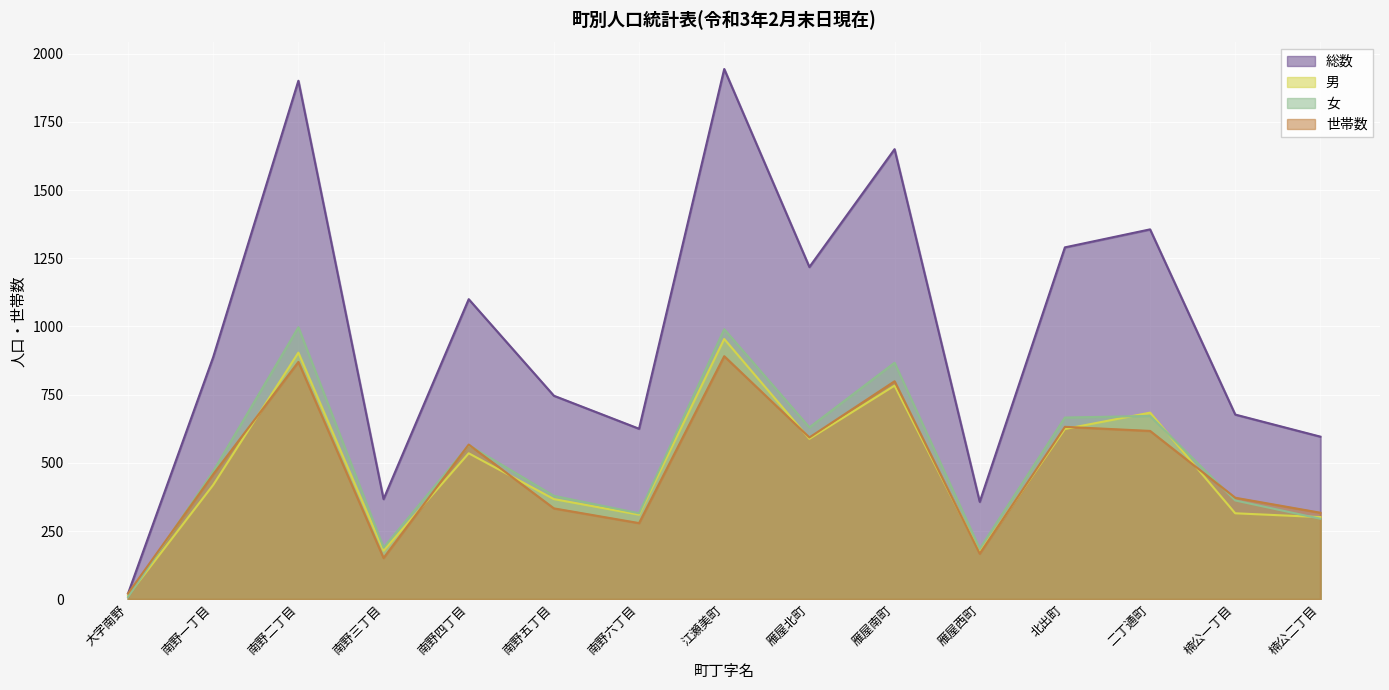

True or false: 総数 and 世帯数 intersect in this chart.

False